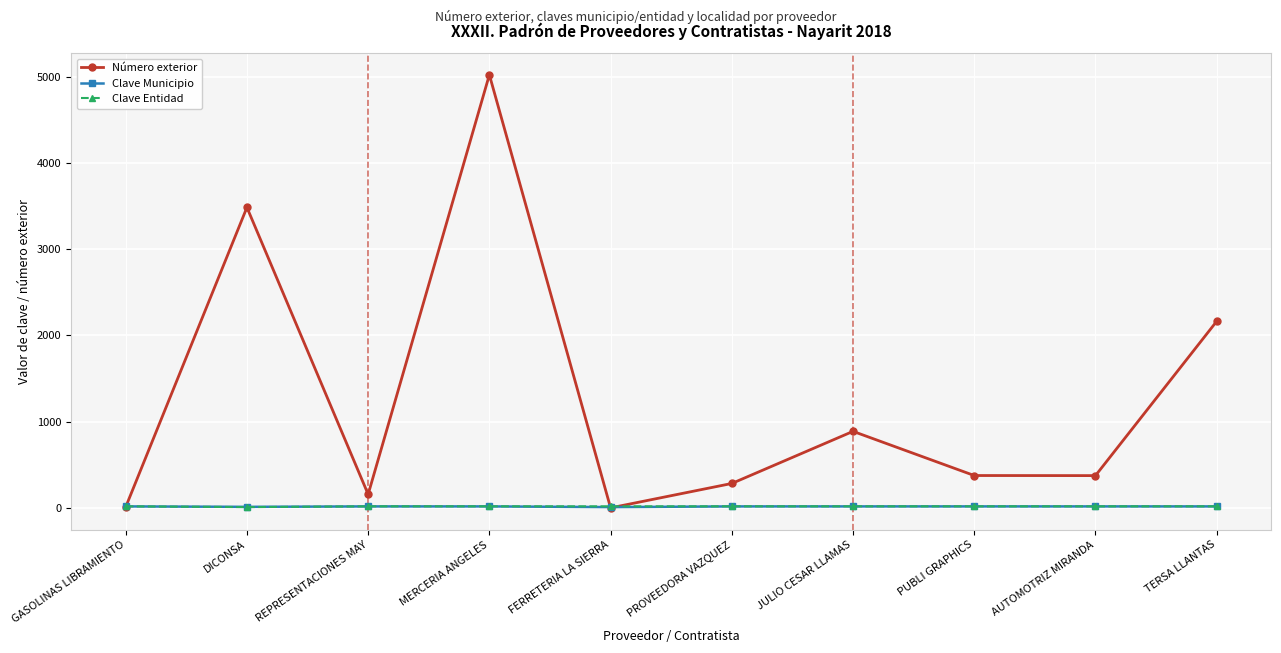

How many values in the Número exterior series are below 375?

5